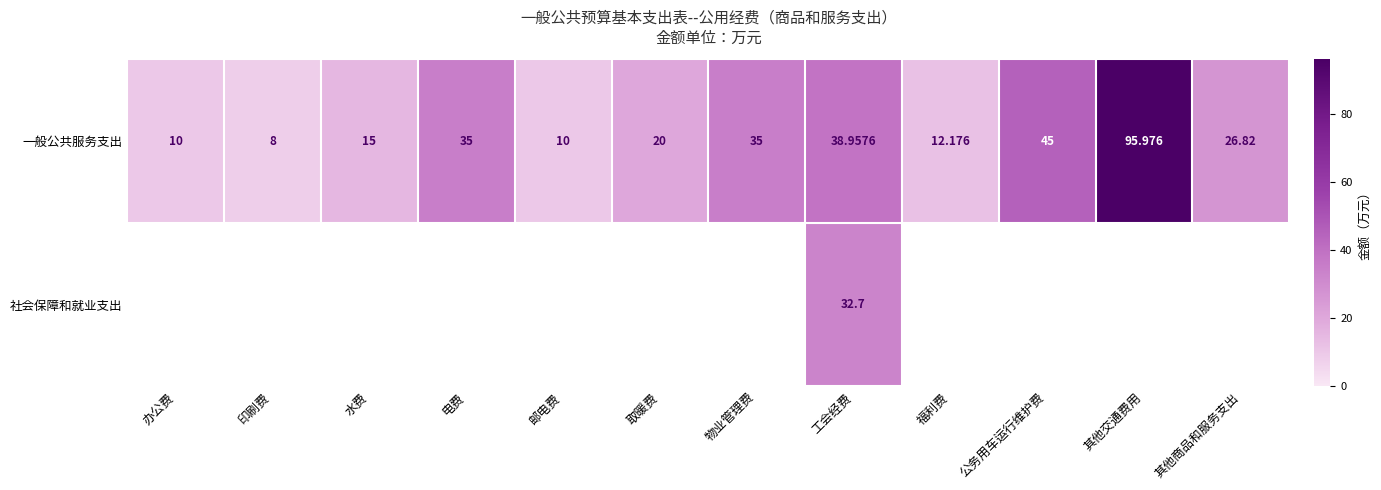

Which category has the lowest value in the 一般公共服务支出 series?

印刷费